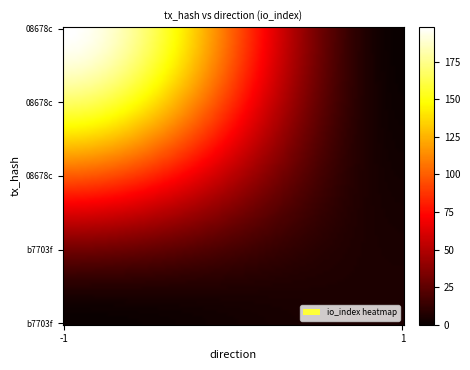

Reading right to left, what are all the values shown in this chart?

08678c0f3f8e56cfd28a04c96def8c6ca9cd5ea: 198	-1
b7703f340afc0a3e651bb69f8afee89937027ee: 6	1